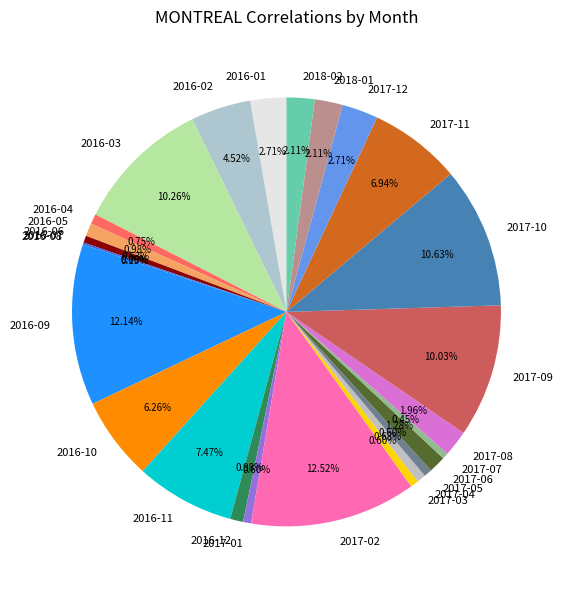

To the nearest percent, what is the average slice percentage?

4%